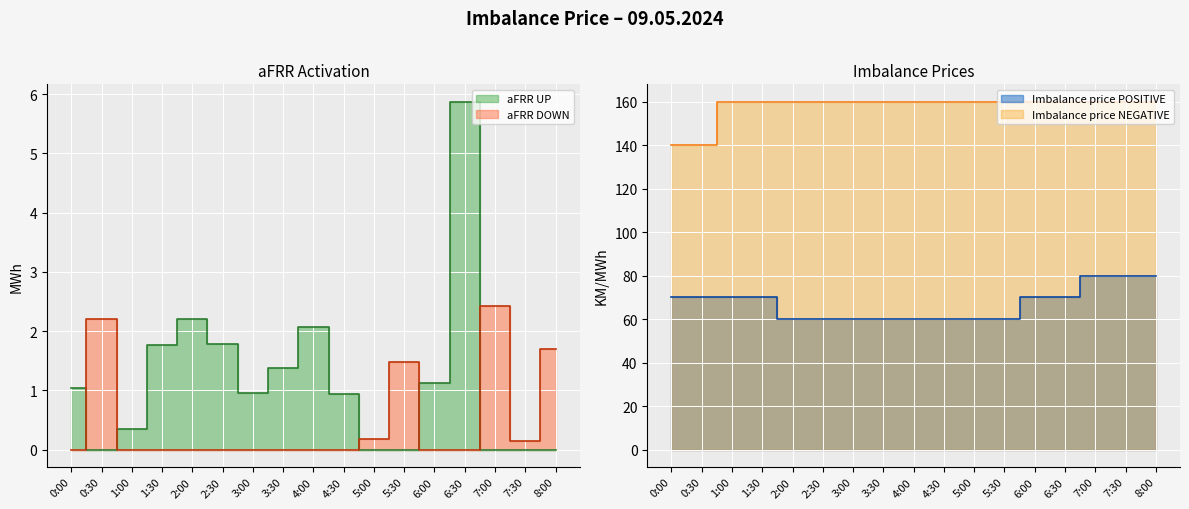

Reading left to right, list all the values displayed in this chart.

aFRR UP: 1.0	0.0	0.3	1.8	2.2	1.8	1.0	1.4	2.1	0.9	0.0	0.0	1.1	5.9	0.0	0.0	0.0
aFRR DOWN: 0.0	2.2	0.0	0.0	0.0	0.0	0.0	0.0	0.0	0.0	0.2	1.5	0.0	0.0	2.4	0.1	1.7
Imbalance price POSITIVE: 70.0	70.0	70.0	70.0	60.0	60.0	60.0	60.0	60.0	60.0	60.0	60.0	70.0	70.0	80.0	80.0	80.0
Imbalance price NEGATIVE: 140.0	140.0	160.0	160.0	160.0	160.0	160.0	160.0	160.0	160.0	160.0	160.0	160.0	160.0	160.0	160.0	160.0